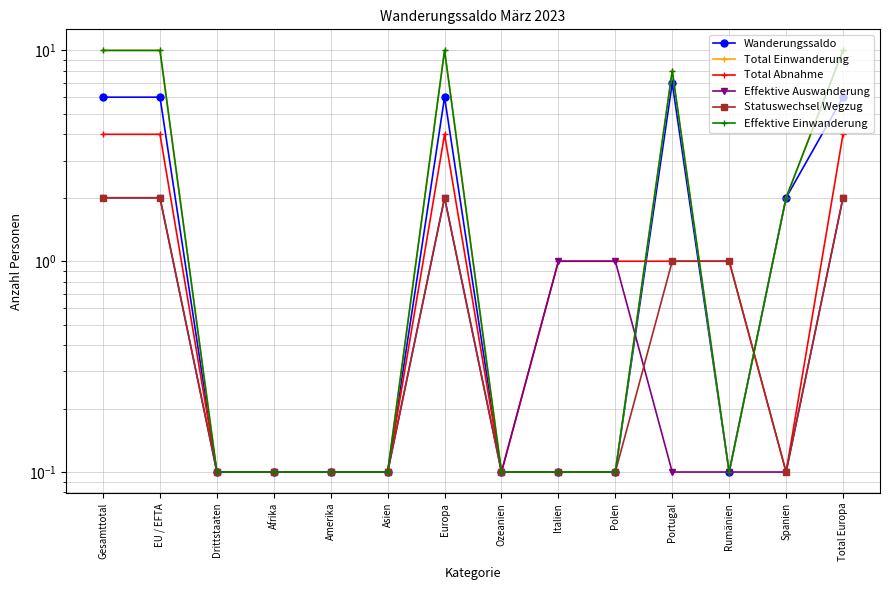

What is the value of the Wanderungssaldo point at the 4th from the left?

0.1